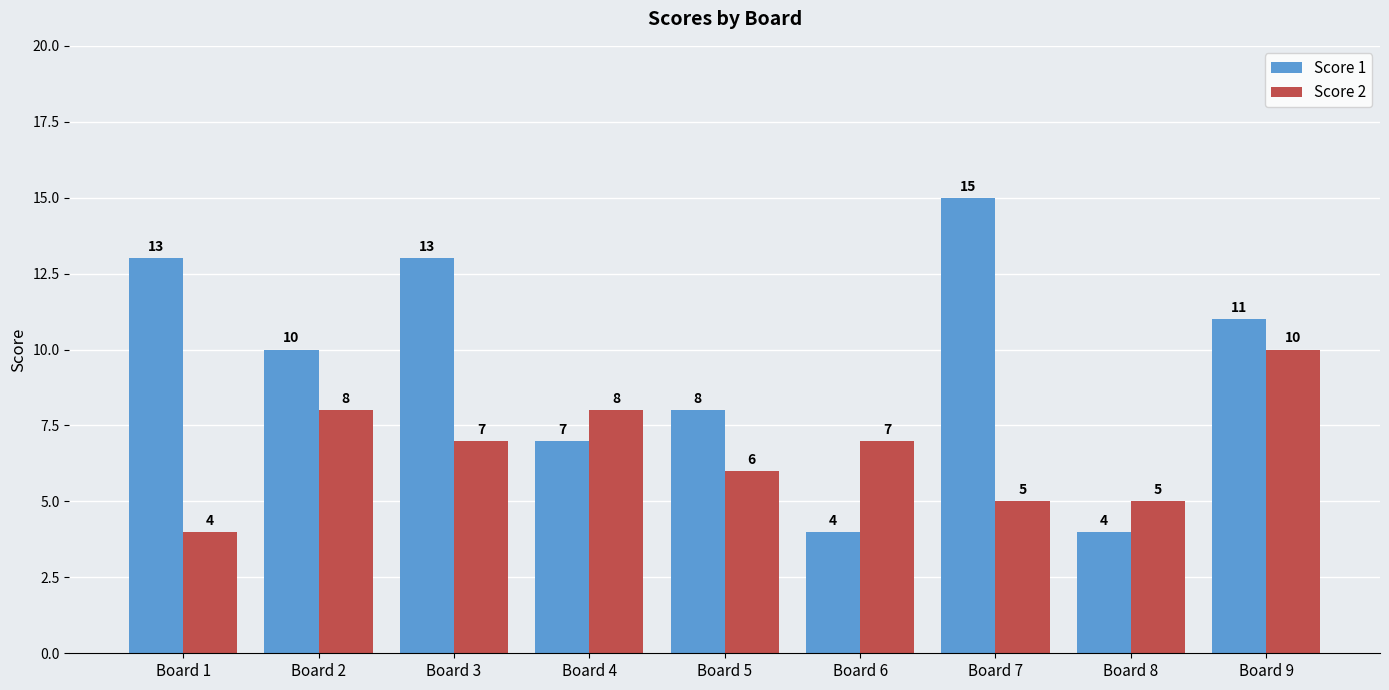

What is the highest value of the Score 1 series?

15